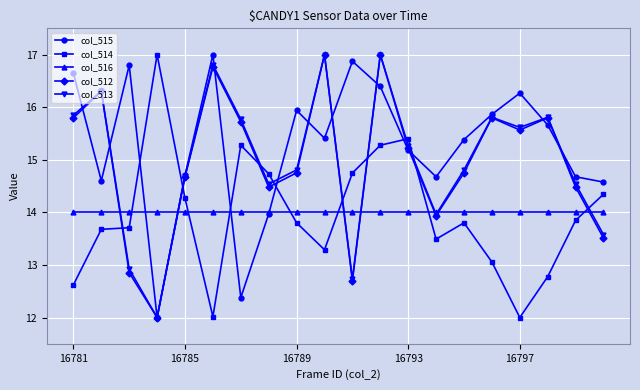

Which series has the largest total across all categories?

col_515